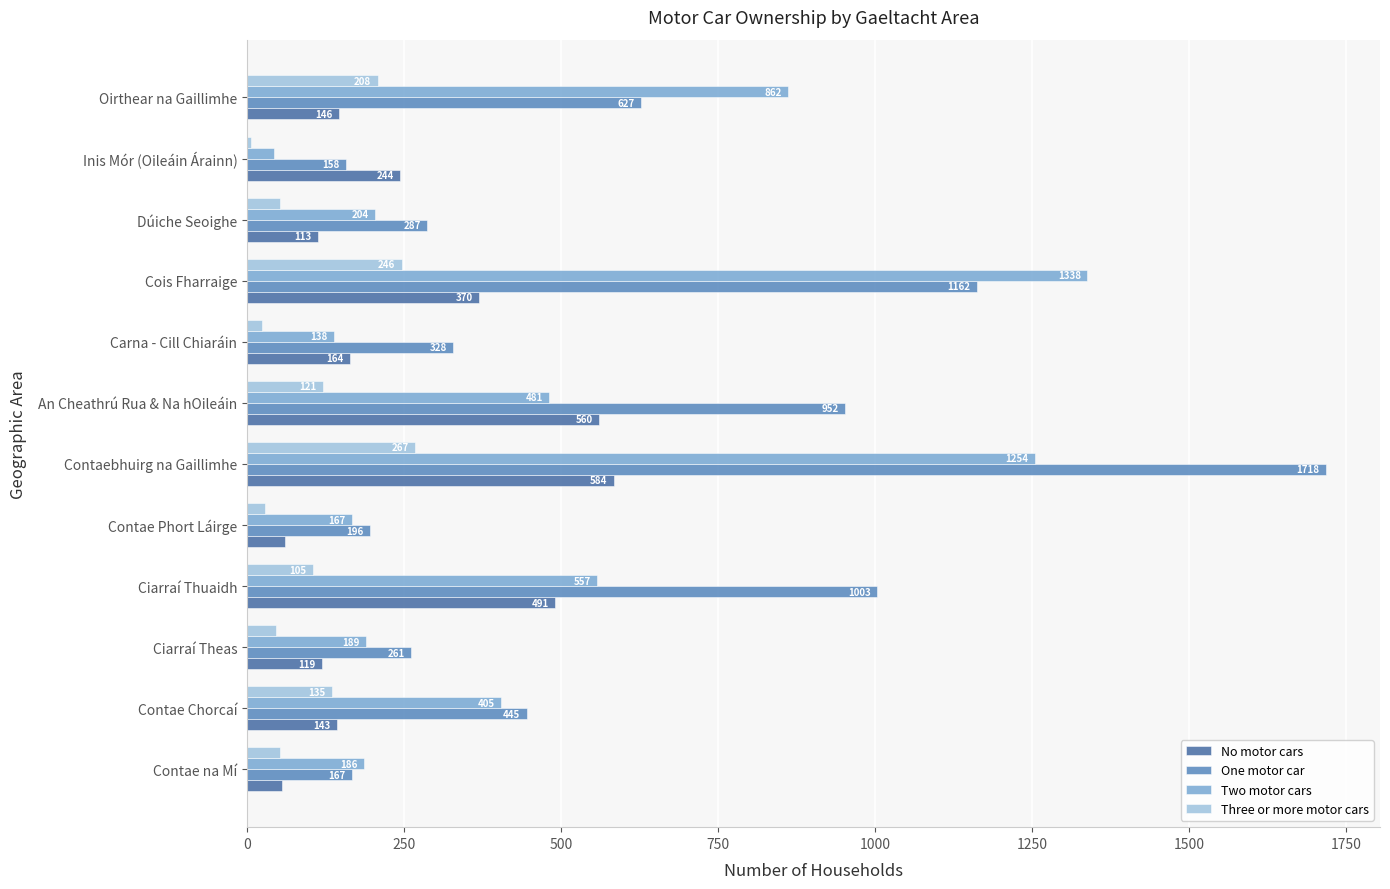

How many series are shown in this chart?

4